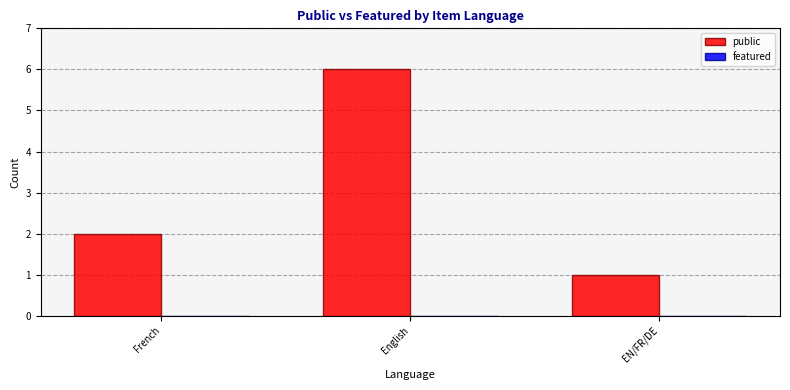

Rank the categories by value from lowest to highest.

EN/FR/DE, French, English